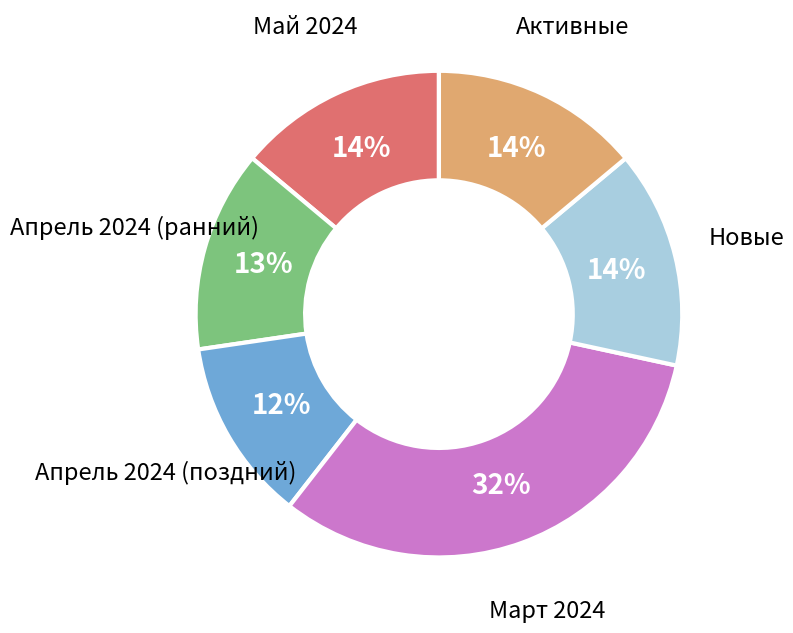

True or false: Апрель 2024 (ранний) accounts for 7% of the total.

False